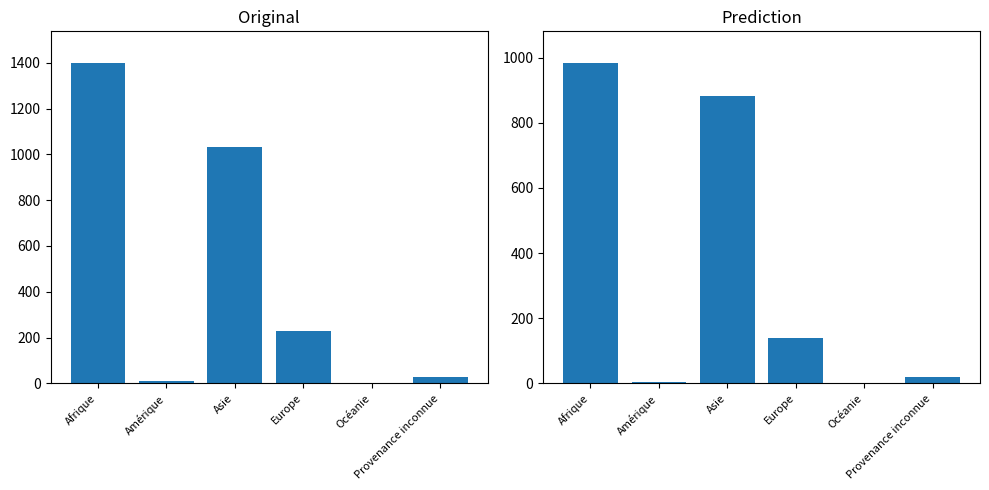

Rank the series at Amérique from highest to lowest value.

Total réfugiés reconnus, Titulaire permis B